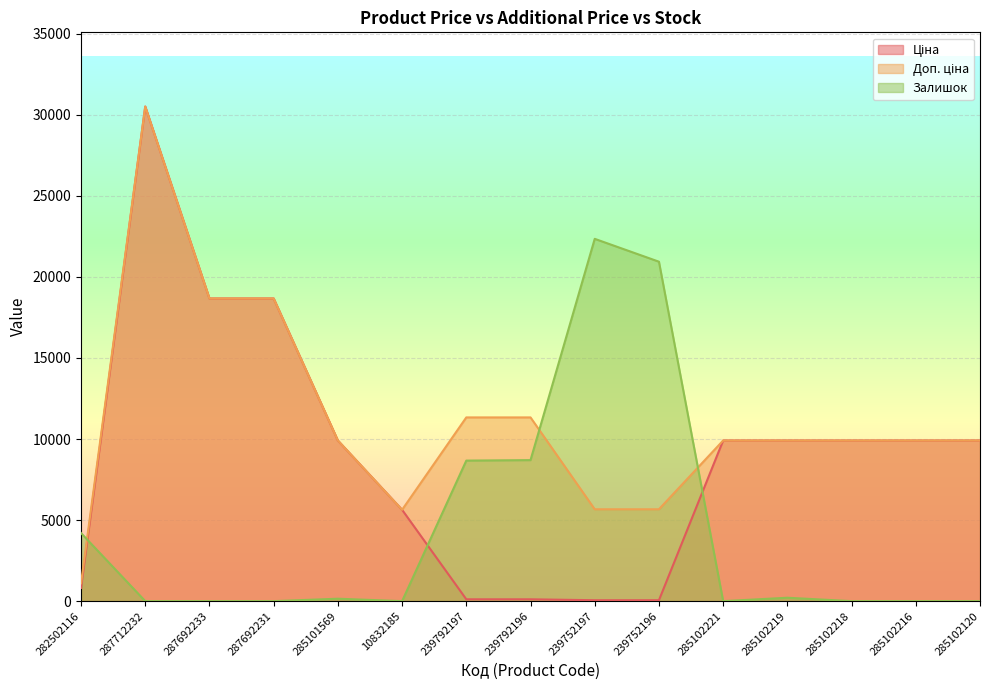

At which category is the sum across all series the highest?

287712232